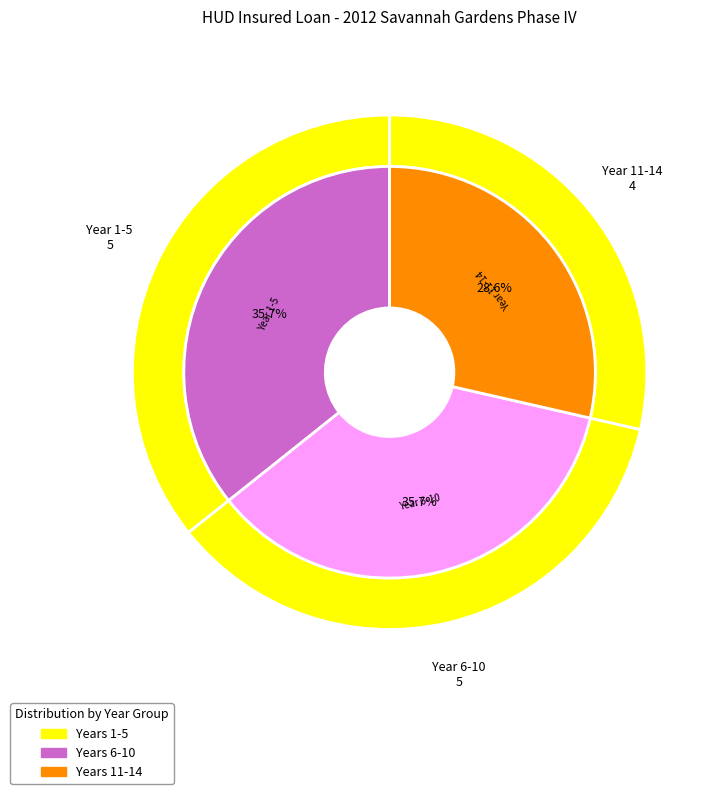

Is 8 the majority of the pie?

No